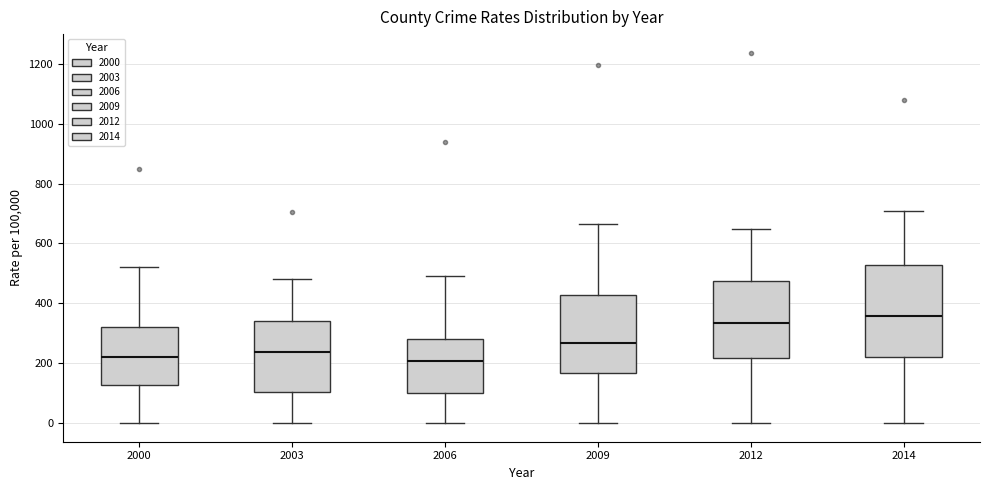

Reading left to right, transcribe this box plot: for each box, give where its median line is, the range the box spans, and where its two whiskers end, as read against the y-axis. The values are not printed on the chart, so give them approximately, as read against the axis.

2000: median 220, box 120 to 320, whiskers 0 to 520
2003: median 240, box 100 to 340, whiskers 0 to 480
2006: median 200, box 100 to 280, whiskers 0 to 500
2009: median 260, box 160 to 420, whiskers 0 to 660
2012: median 340, box 220 to 480, whiskers 0 to 640
2014: median 360, box 220 to 520, whiskers 0 to 700